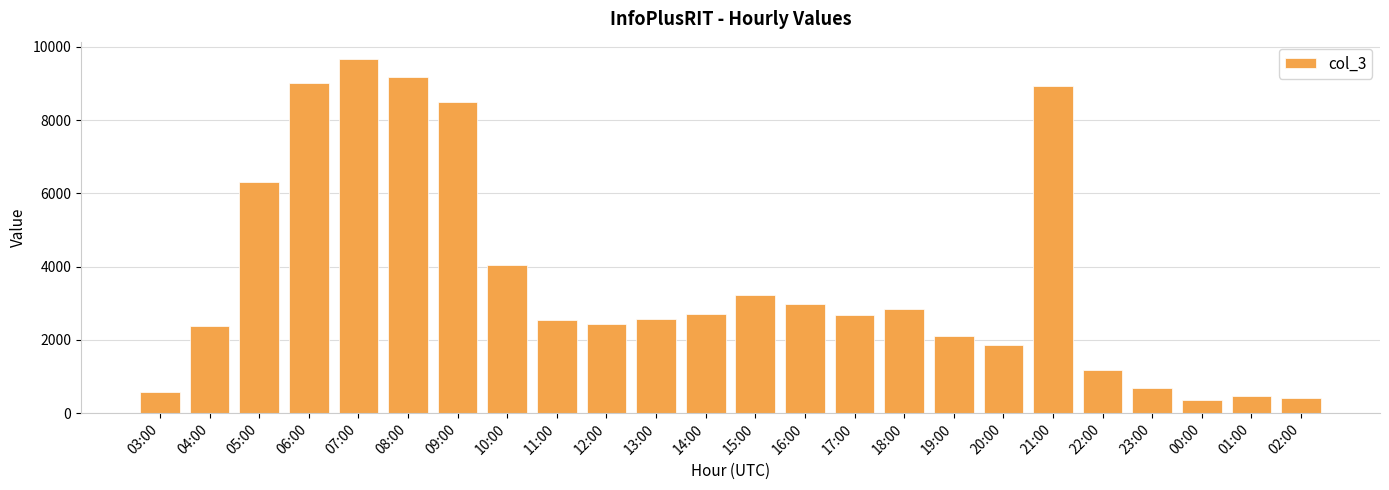

Is it true that the value at 05:00 is 6306?

True